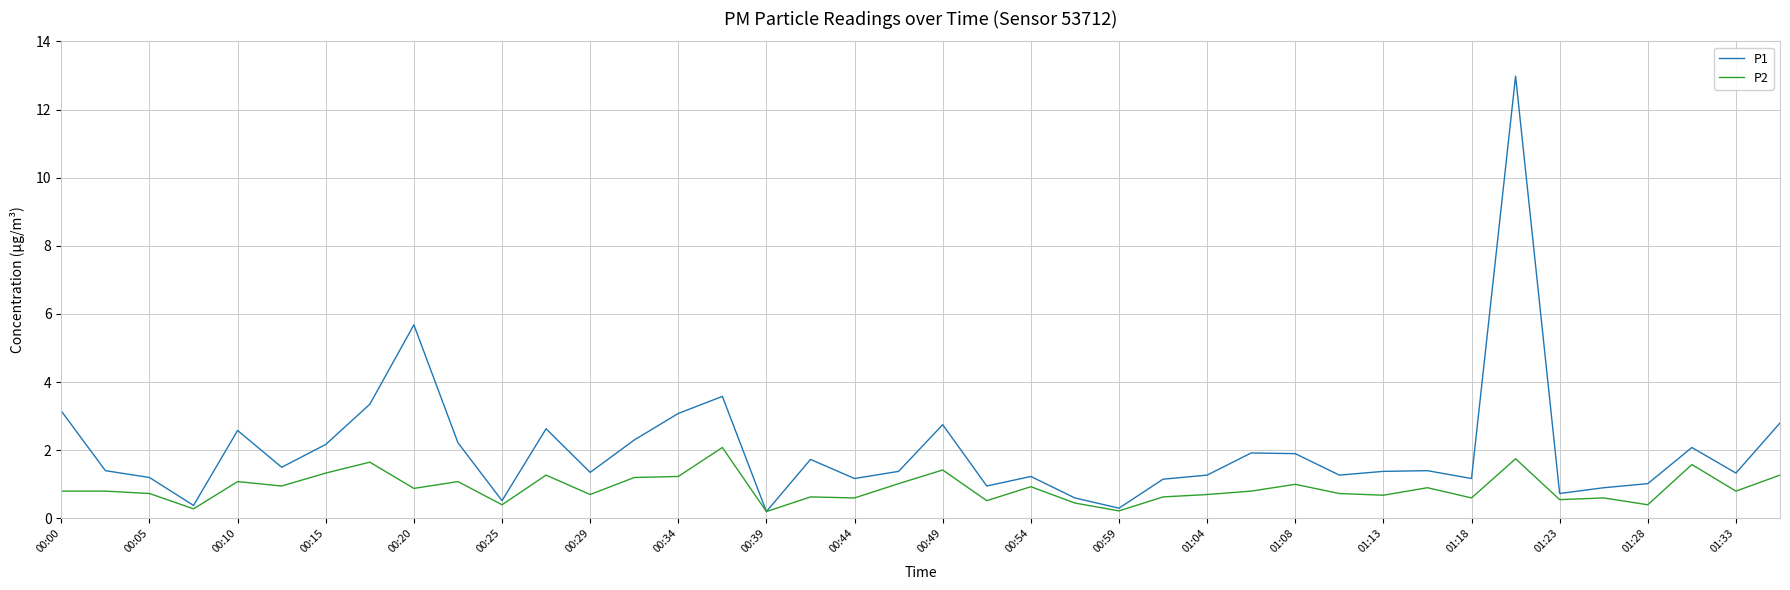

What is the highest value of the P2 series?

2.1